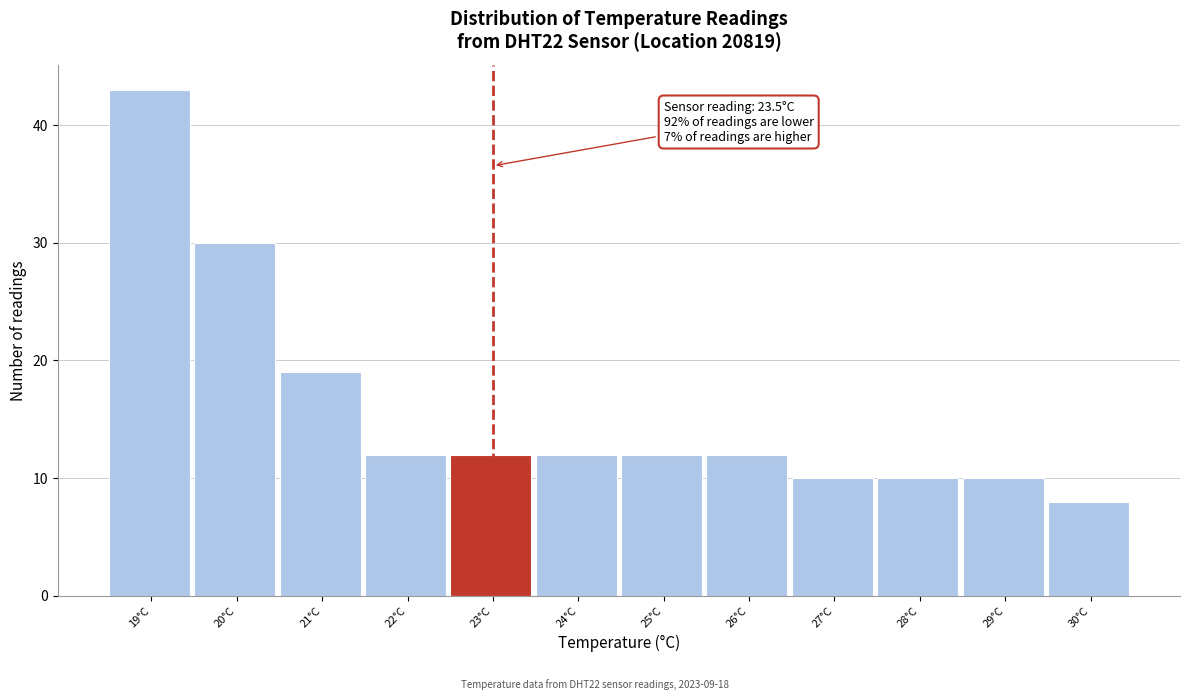

Reading left to right, extract all data points from this chart.

19°C=43	20°C=30	21°C=19	22°C=12	23°C=12	24°C=12	25°C=12	26°C=12	27°C=10	28°C=10	29°C=10	30°C=8